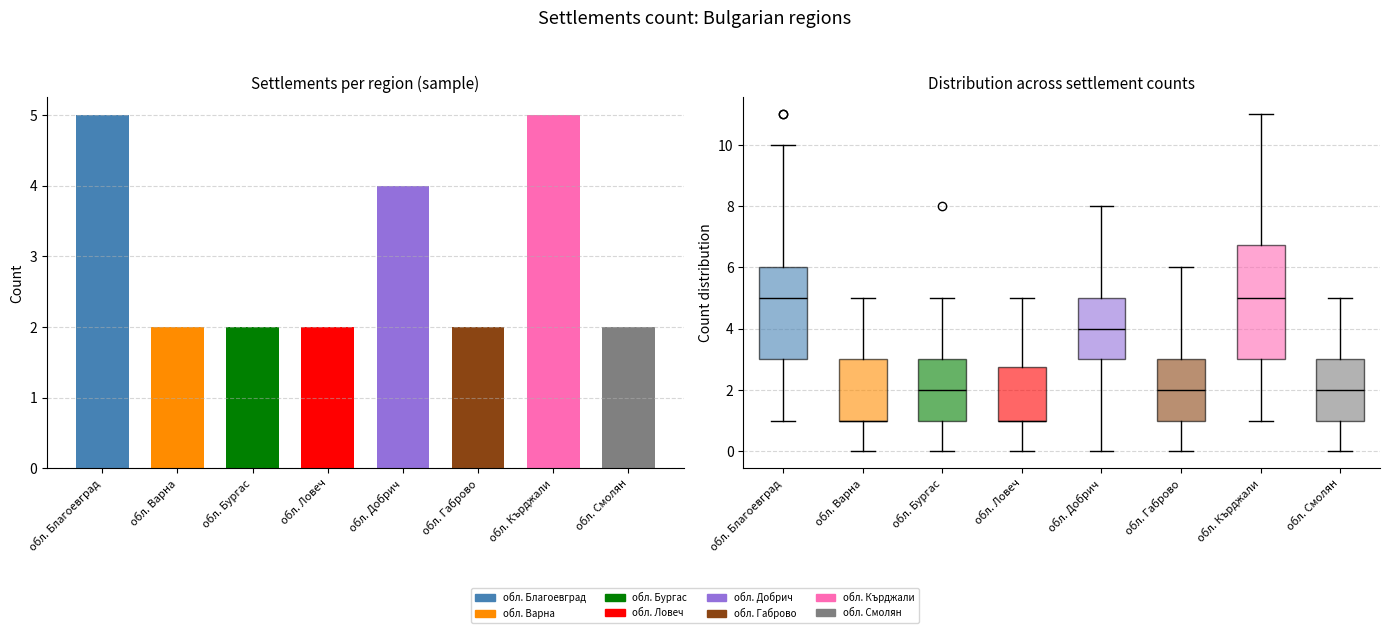

What is the maximum value shown in the chart?

5